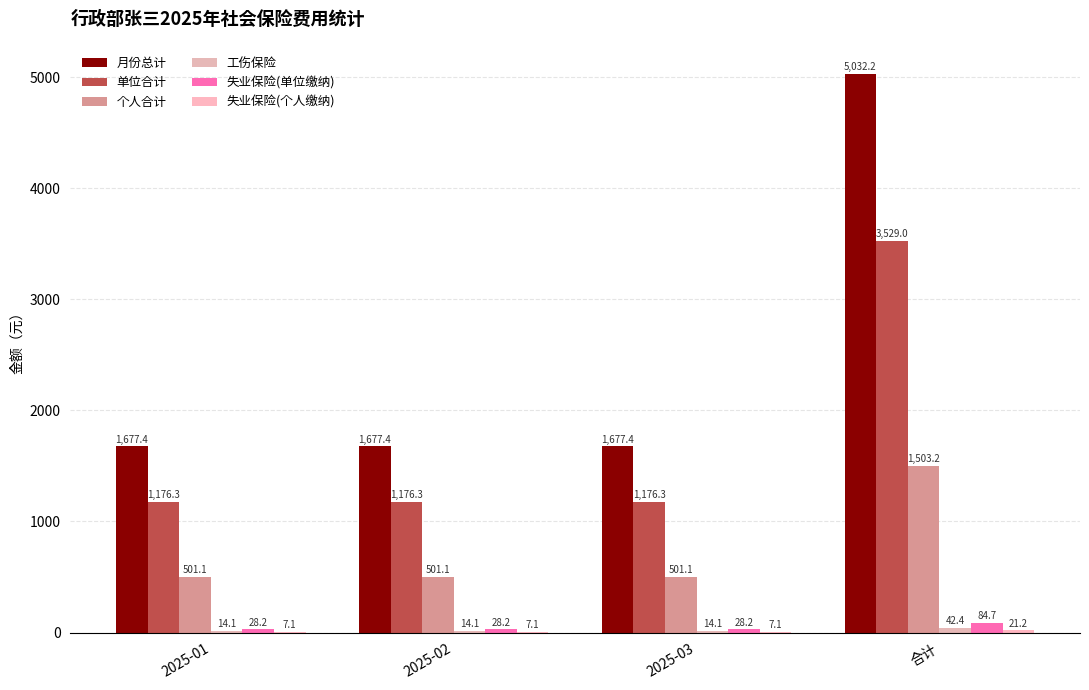

How many groups of bars are there?

4